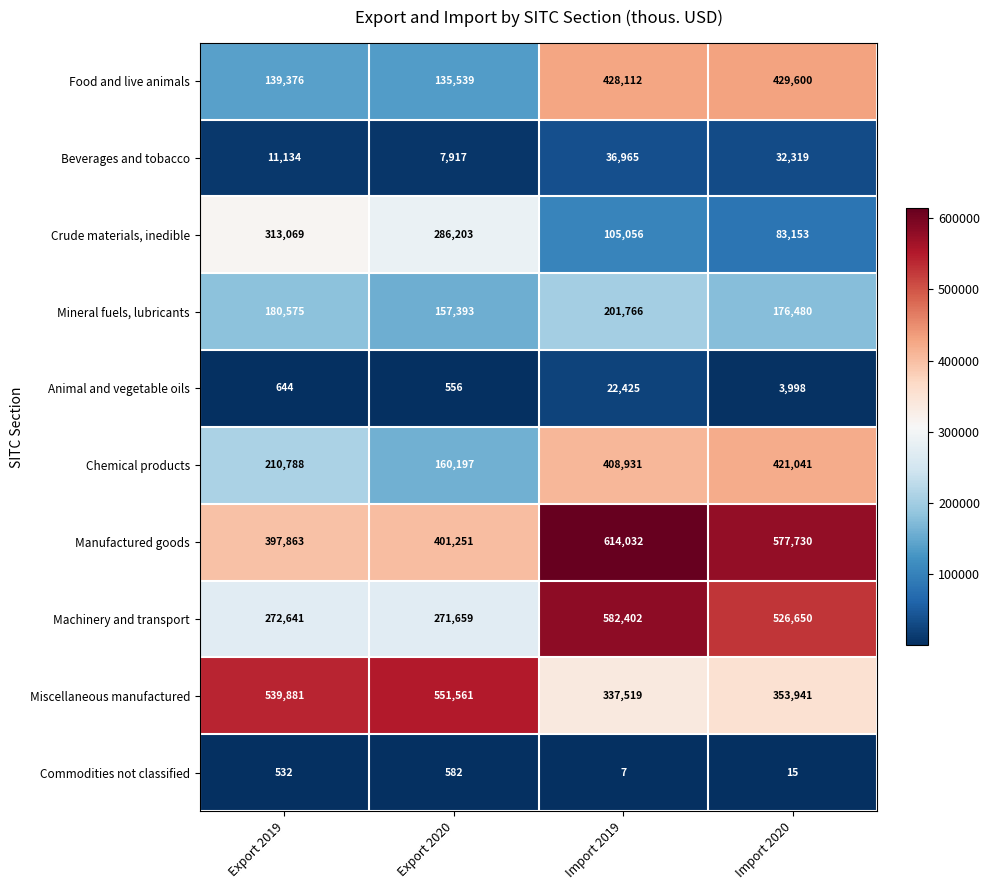

Which series has the largest total across all categories?

Manufactured goods